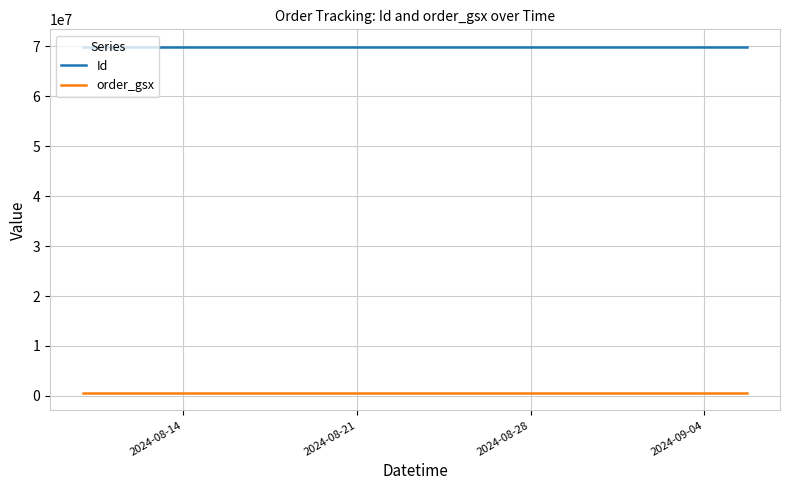

What is the maximum value shown in the chart?

69947613